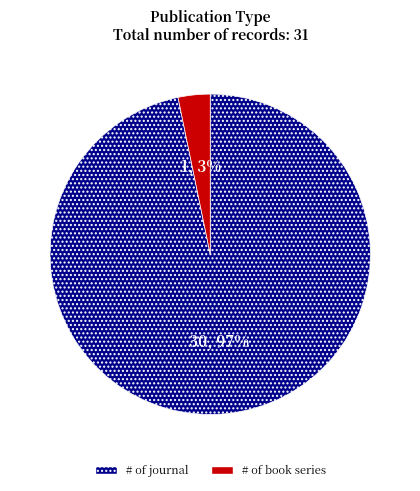

Is there any slice that represents more than half of the pie?

Yes